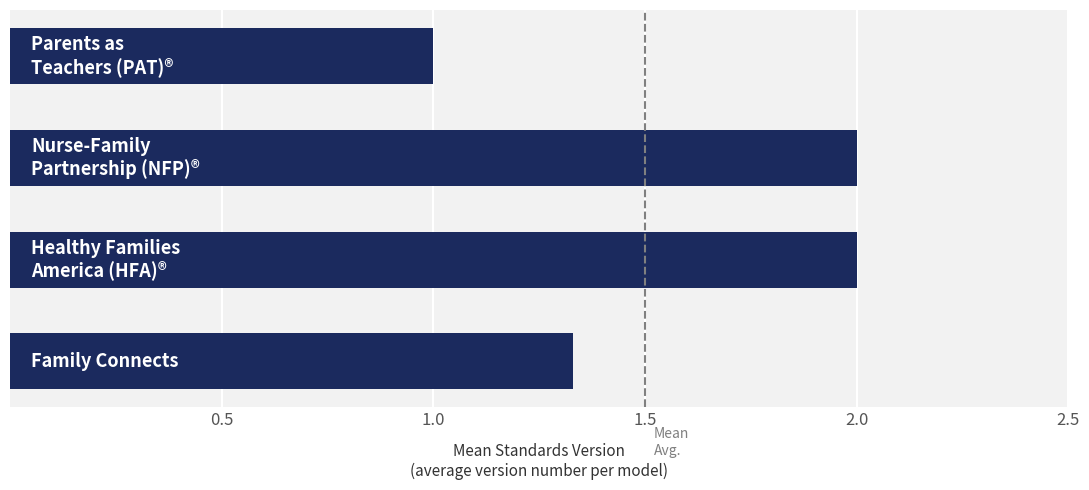

What is the difference between the maximum and minimum values?

1.0